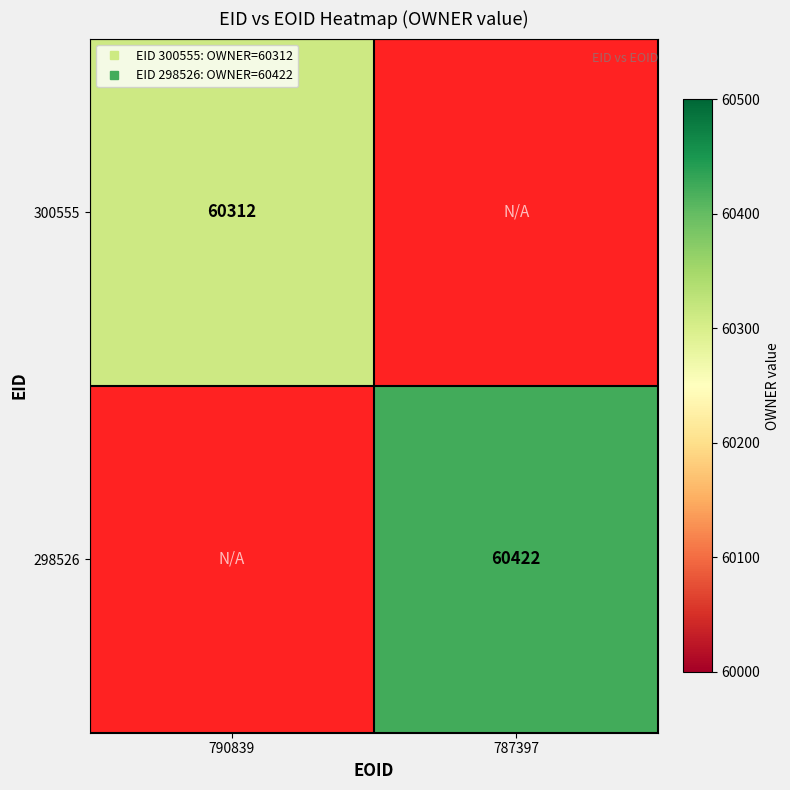

What is the maximum value shown in the chart?

60422.0